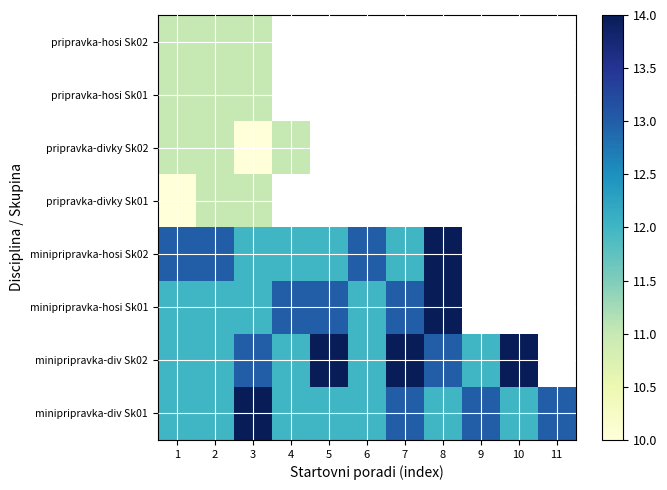

At how many categories does at least one series exceed 11?

11